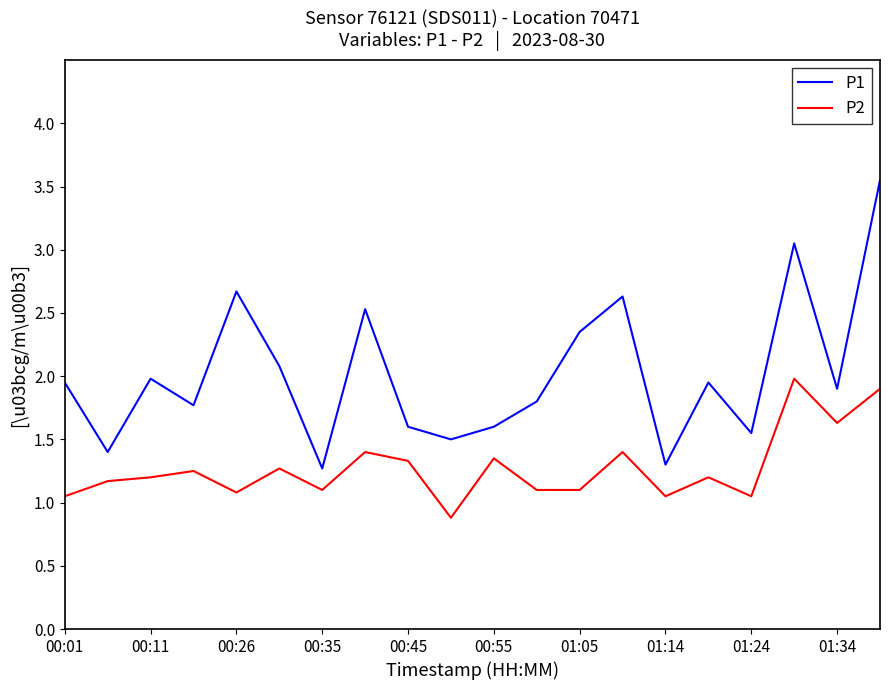

Which series has the largest range (max minus min)?

P1